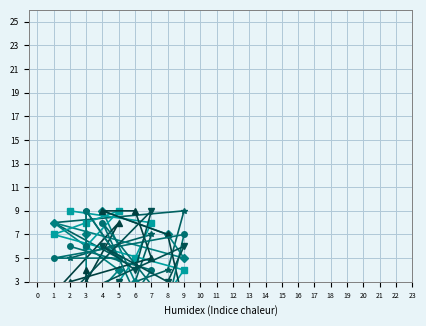

Between 4 and 1, which is larger?

1